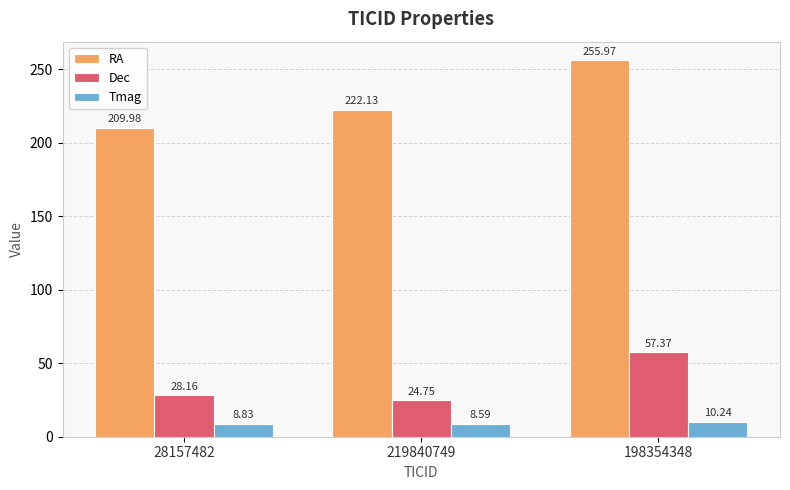

How many data points does each series have?

3